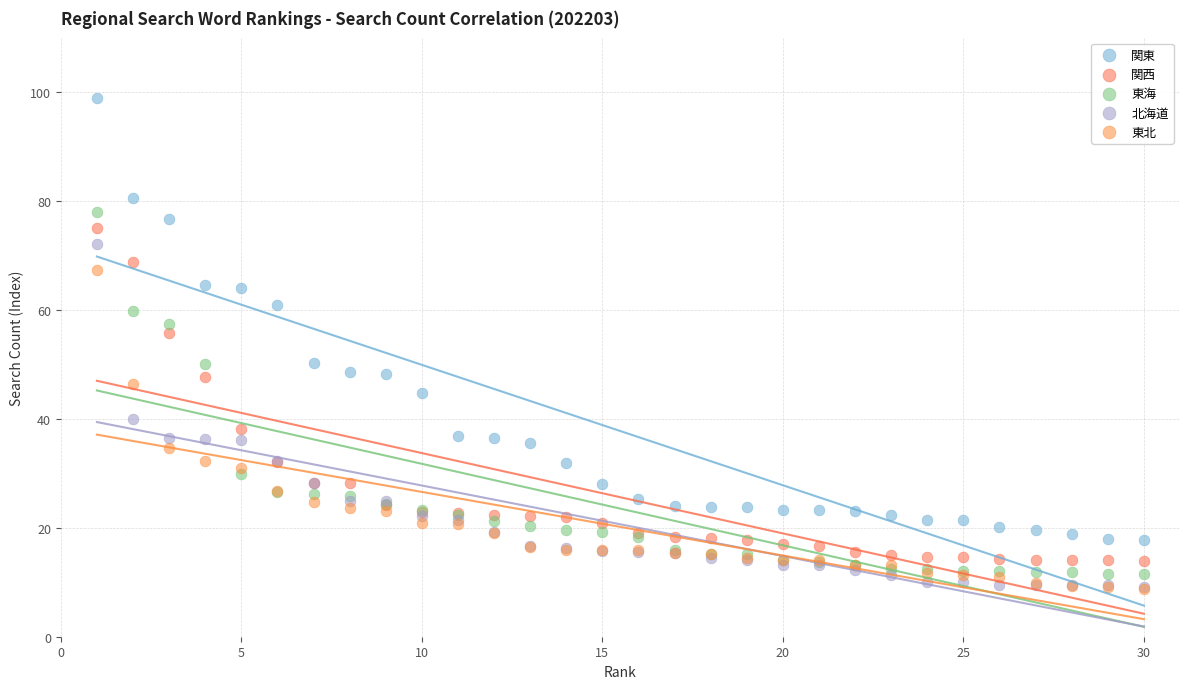

What are all the series names shown in the legend?

関東, 関西, 東海, 北海道, 東北